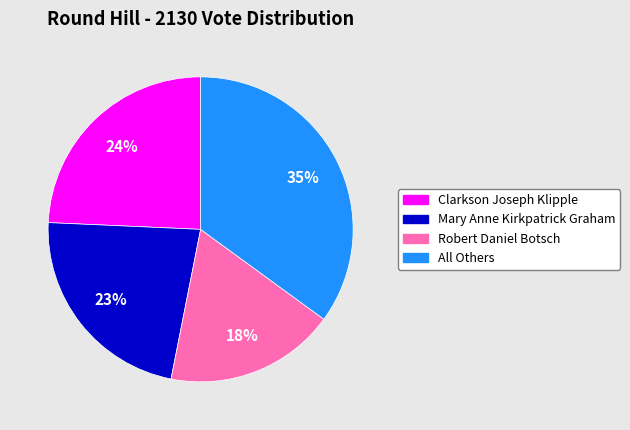

Which category has the smallest portion of the pie?

Robert Daniel Botsch